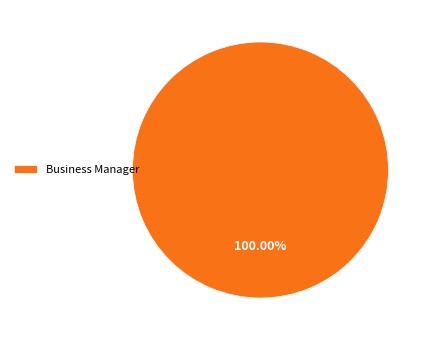

Rank the categories by value from lowest to highest.

Business Manager